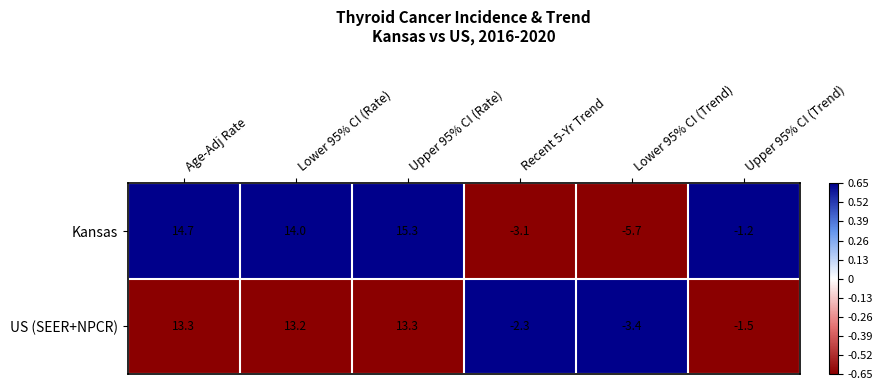

True or false: Kansas has a value of 25.0 at Lower 95% CI (Rate).

False